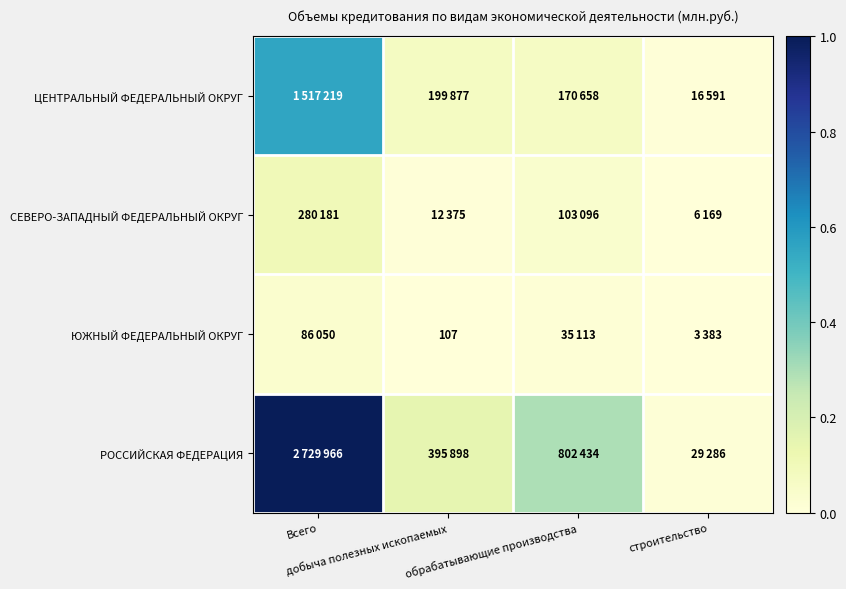

Which series has the widest spread of values?

РОССИЙСКАЯ ФЕДЕРАЦИЯ